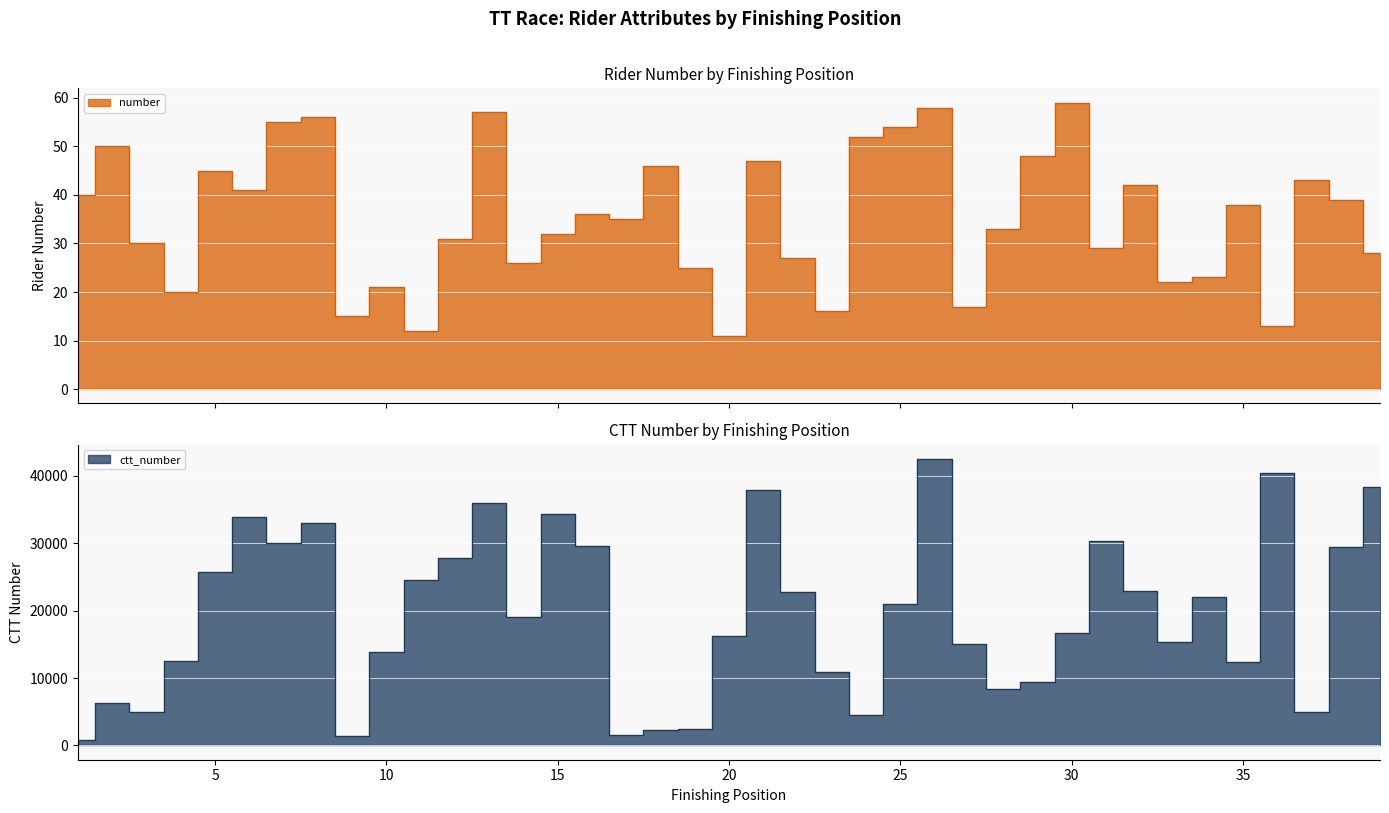

True or false: ctt_number has a value of 33835 at 6.

True